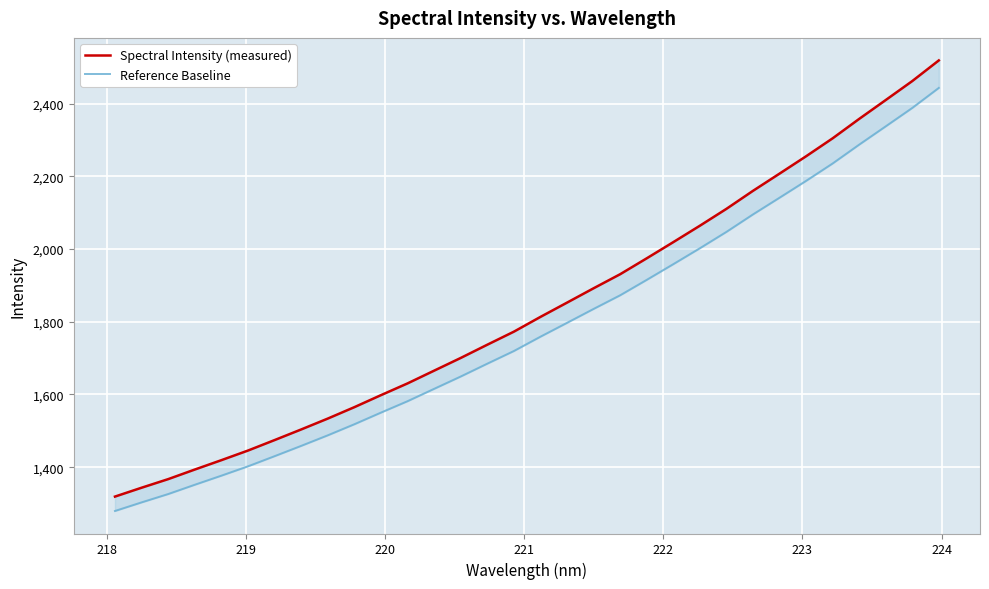

What is the value of the Spectral Intensity (measured) point at the 23rd from the left?

2063.9